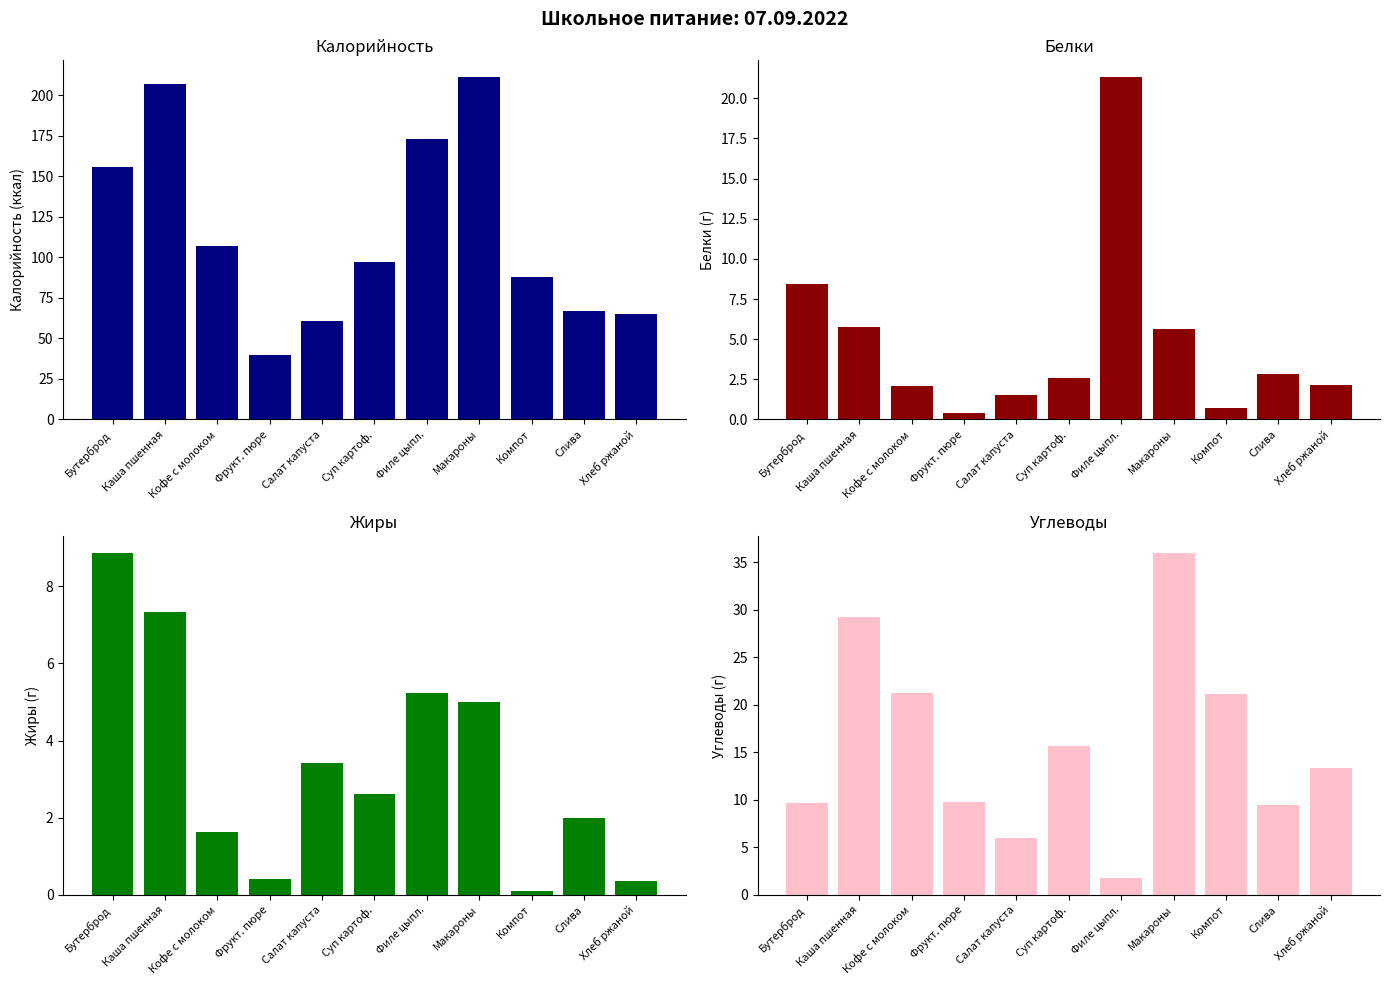

What is the difference between the highest and lowest values at Хлеб ржаной?

64.6